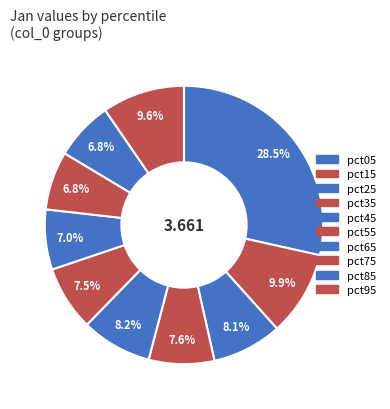

Does pct85 account for over 50% of the chart?

No